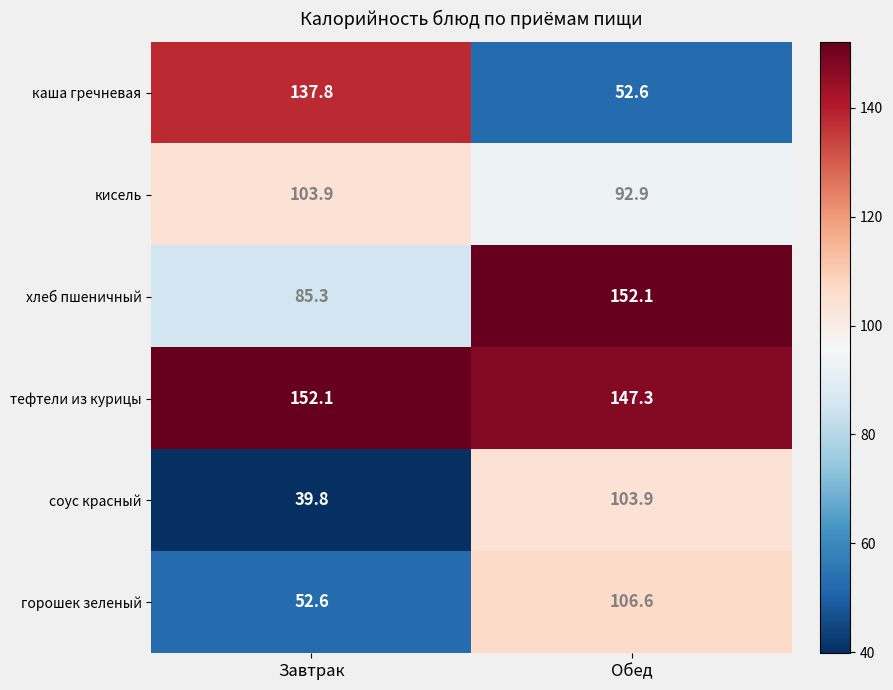

The хлеб пшеничный series shows 47.7 at Завтрак. True or false?

False